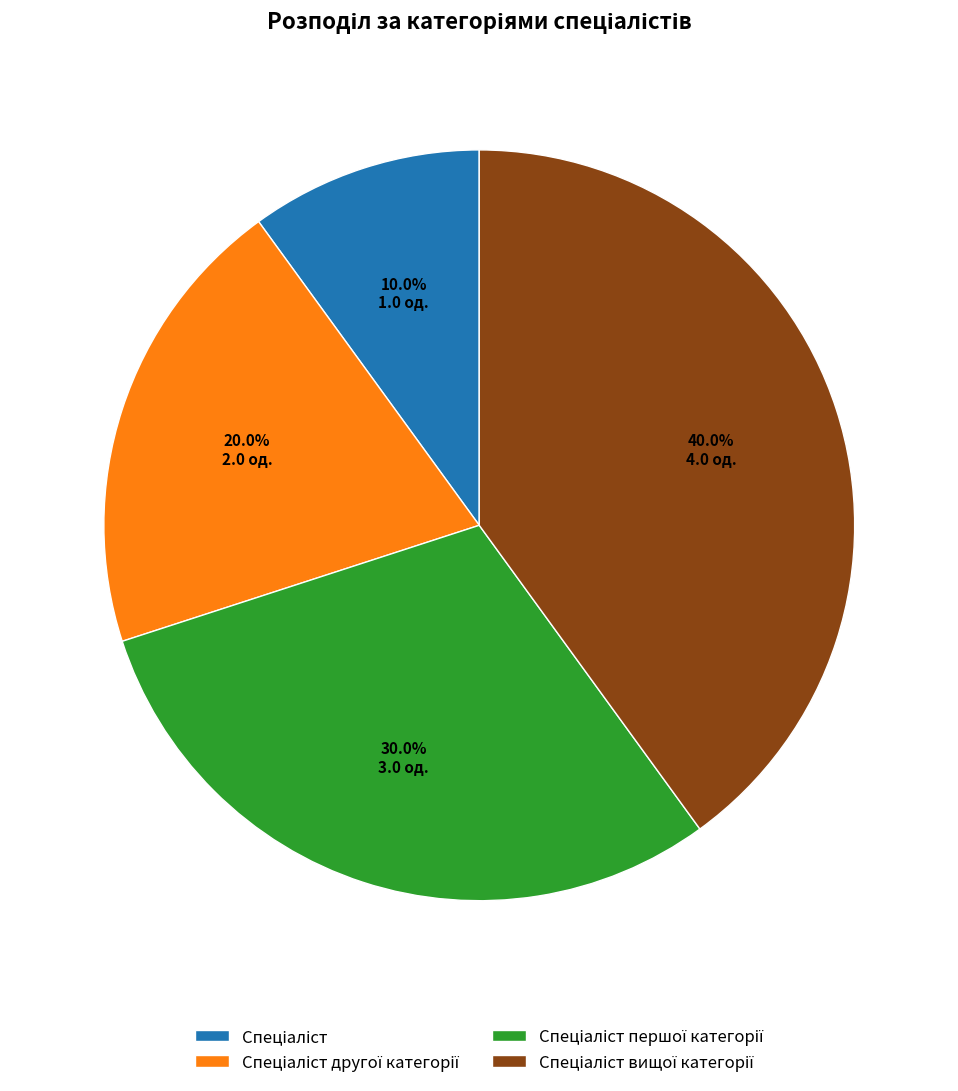

Does any single category account for the majority?

No